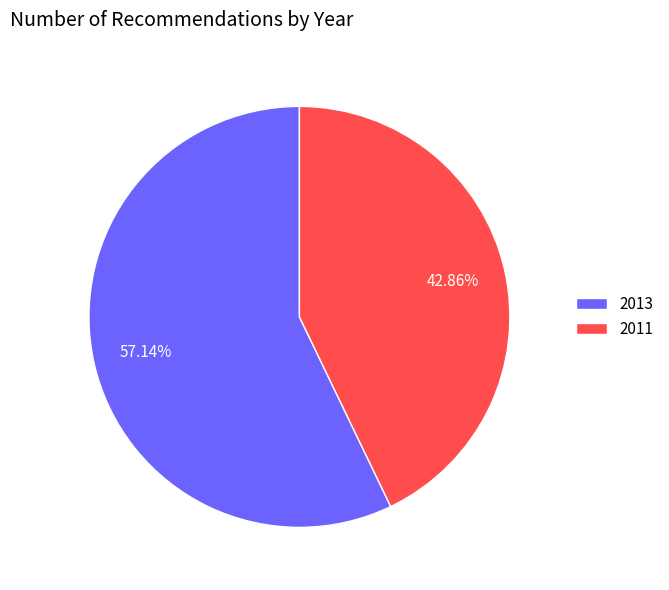

What is the majority slice?

2013